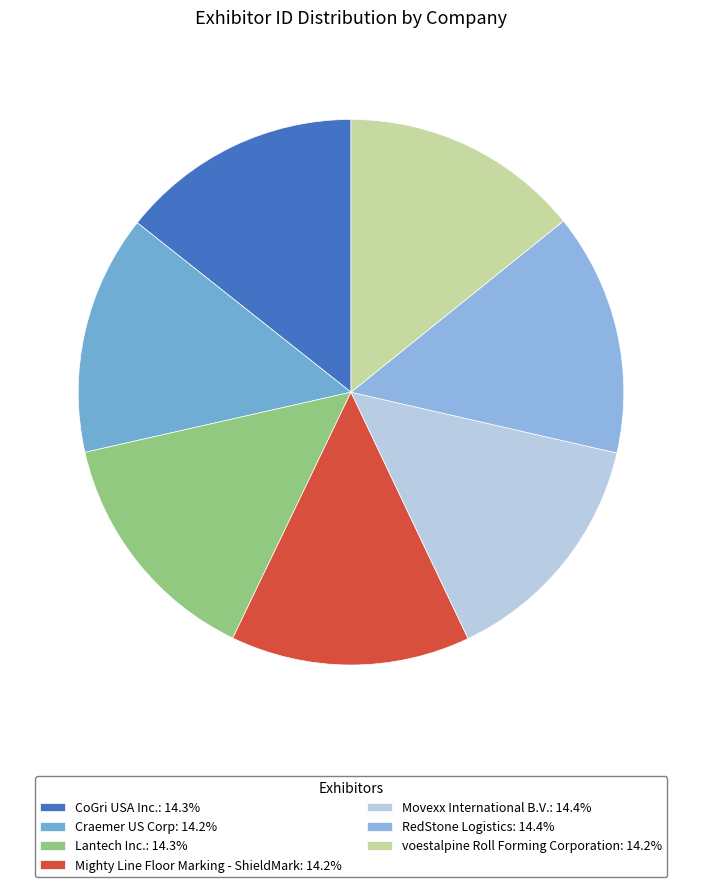

How many segments does this pie chart have?

7